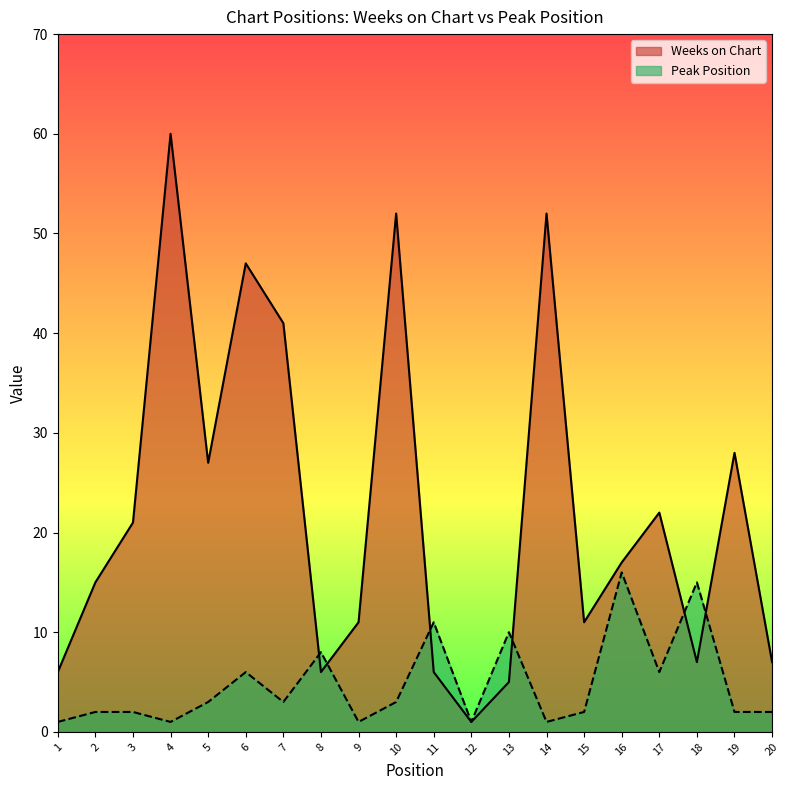

Count the number of data series in this chart.

2